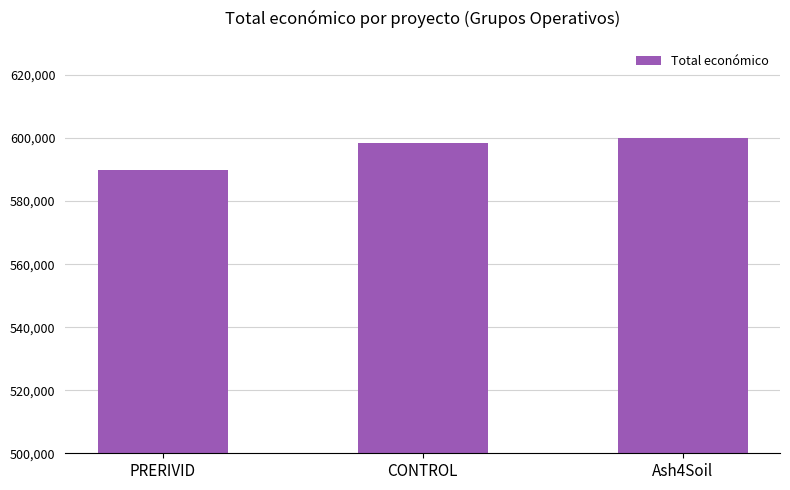

Does the chart contain any negative values?

No